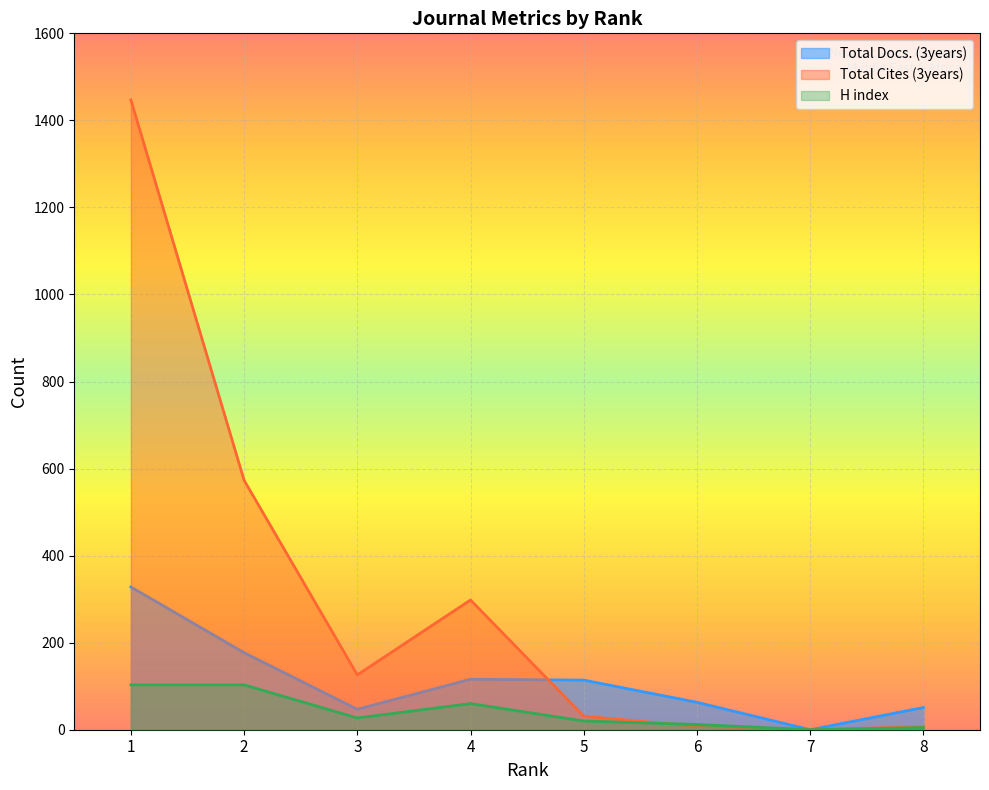

Is it true that Total Docs. (3years) equals 328 at 1?

True